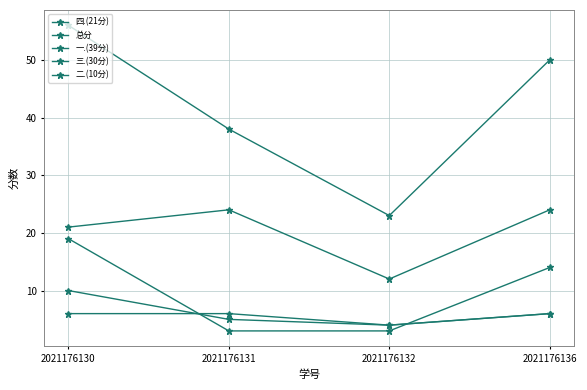

Which series has the widest spread of values?

总分